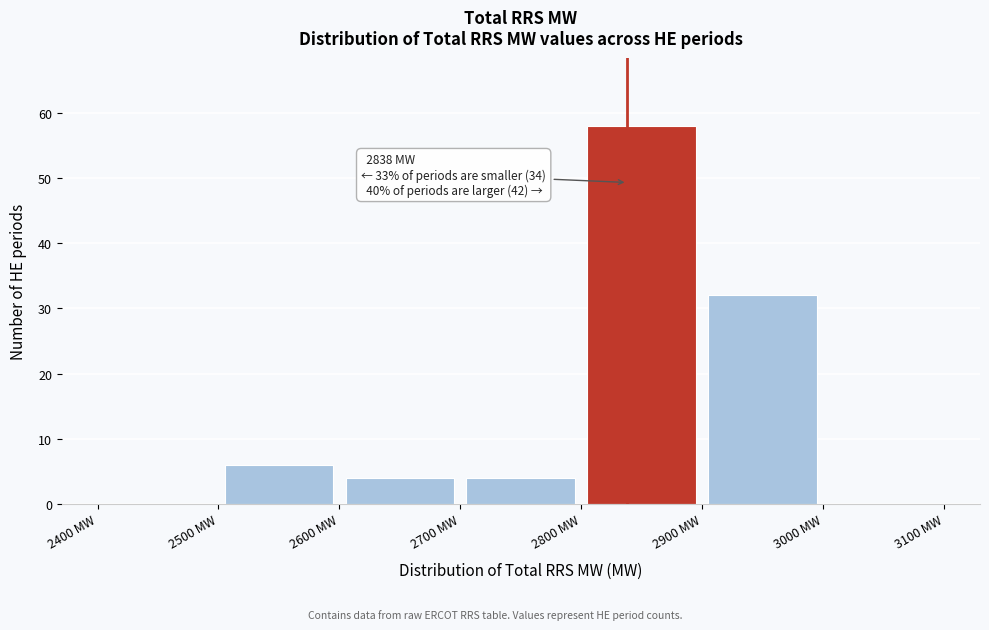

Over which range of the x-axis is the bar tallest?

2800 to 2900